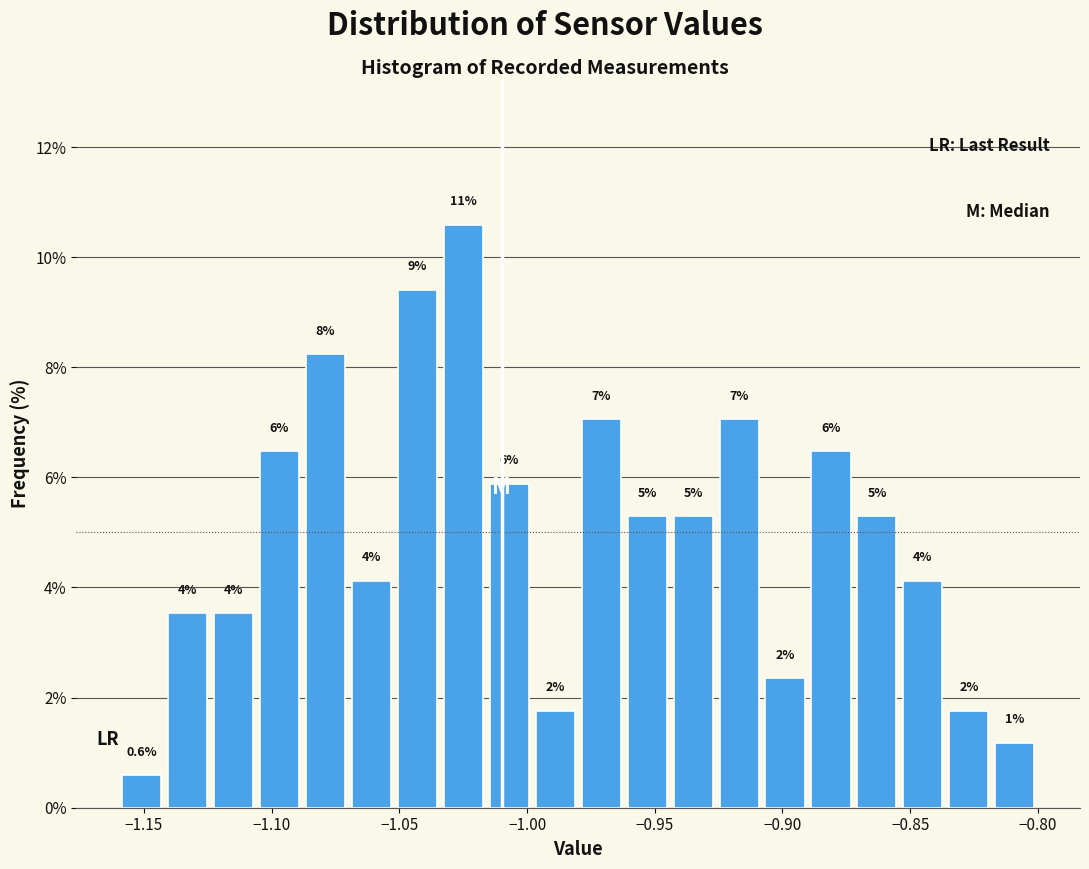

Read against the x-axis, roughly where is the centre of the tallest bar?

-1.025